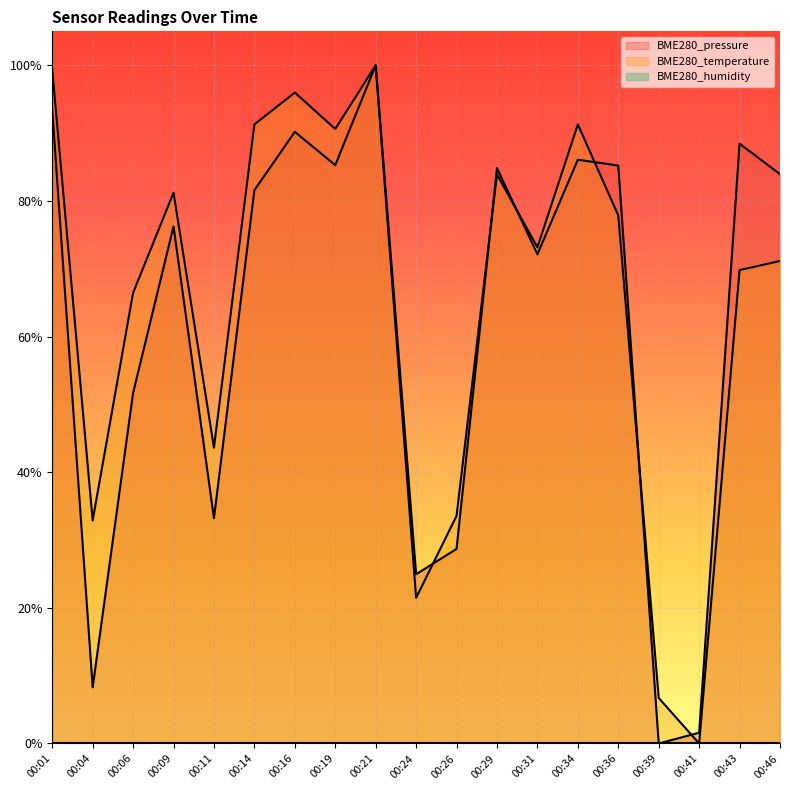

Reading right to left, list all the values displayed in this chart.

BME280_pressure: 0.8	0.9	0.0	0.0	0.9	0.9	0.7	0.8	0.3	0.2	1.0	0.9	0.9	0.8	0.3	0.8	0.5	0.1	0.9
BME280_temperature: 0.7	0.7	0.0	0.1	0.8	0.9	0.7	0.8	0.3	0.2	1.0	0.9	1.0	0.9	0.4	0.8	0.7	0.3	1.0